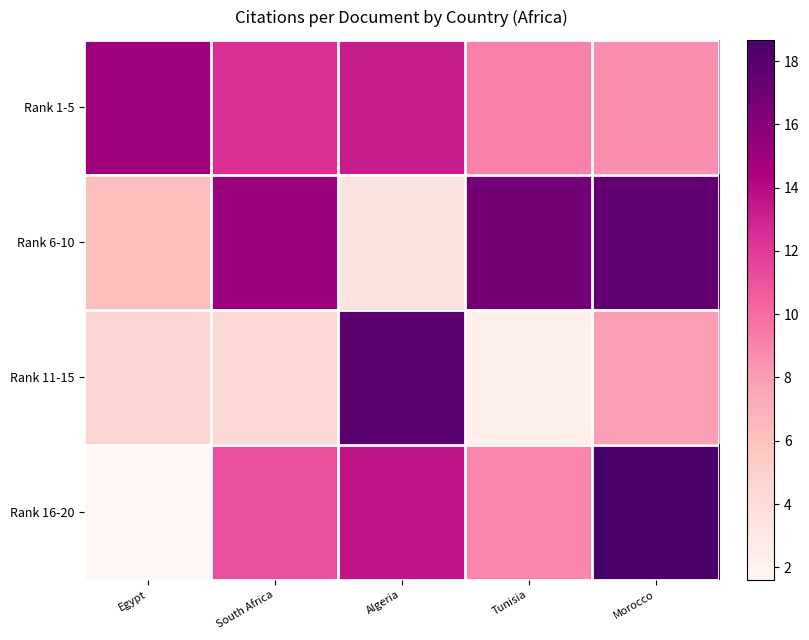

What is the spread (max minus min) of values at South Africa?

10.9